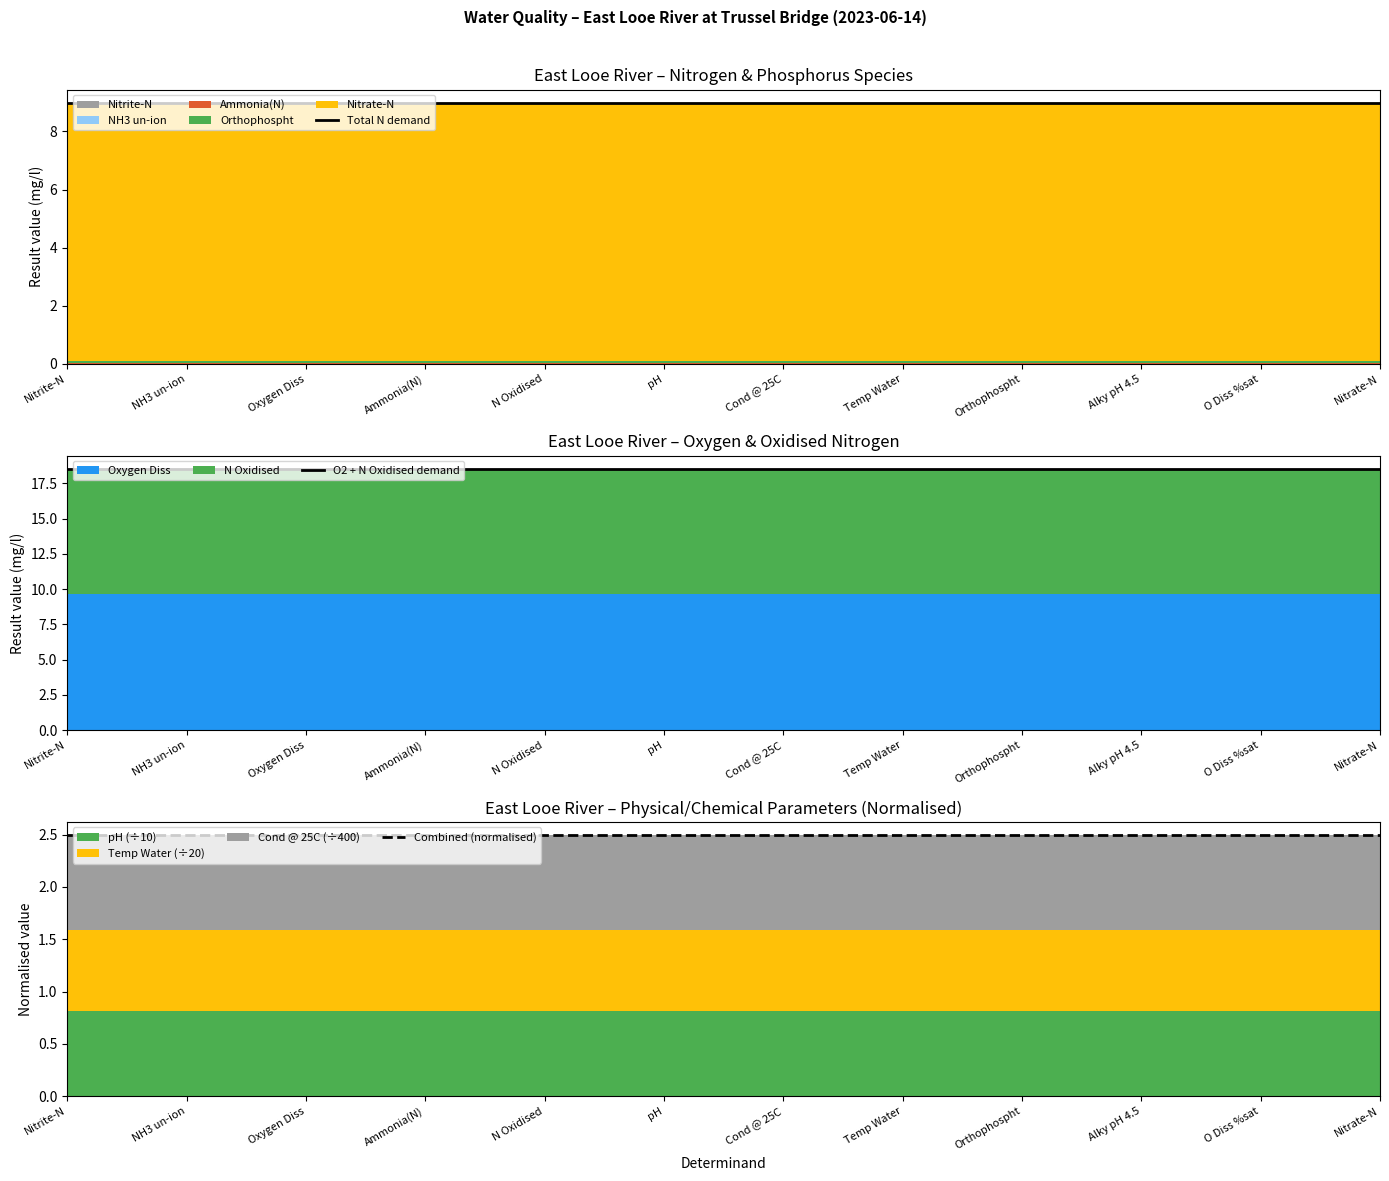

What is the label of the 8th point from the left?

Temp Water